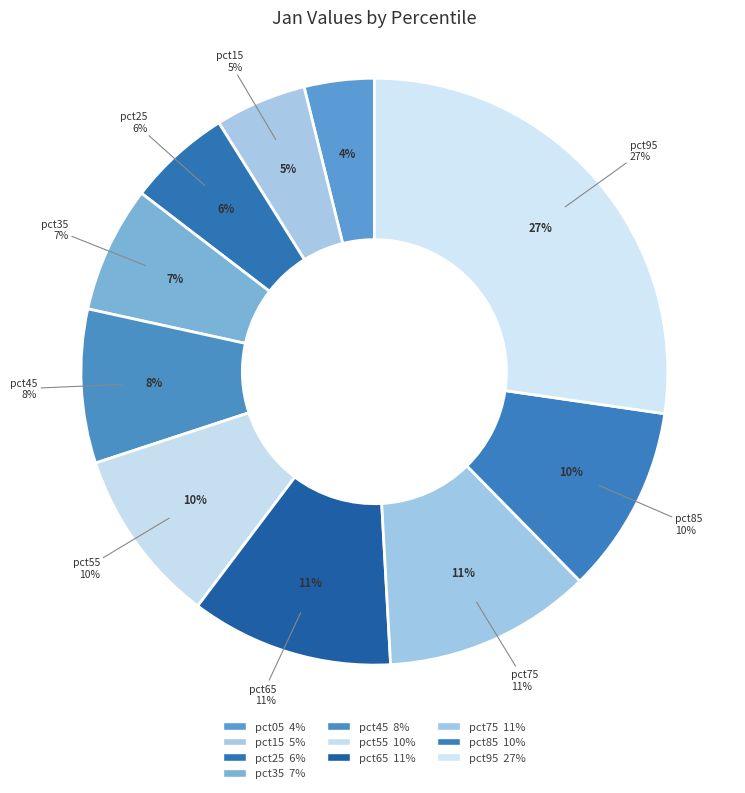

How many slices are in this pie chart?

10